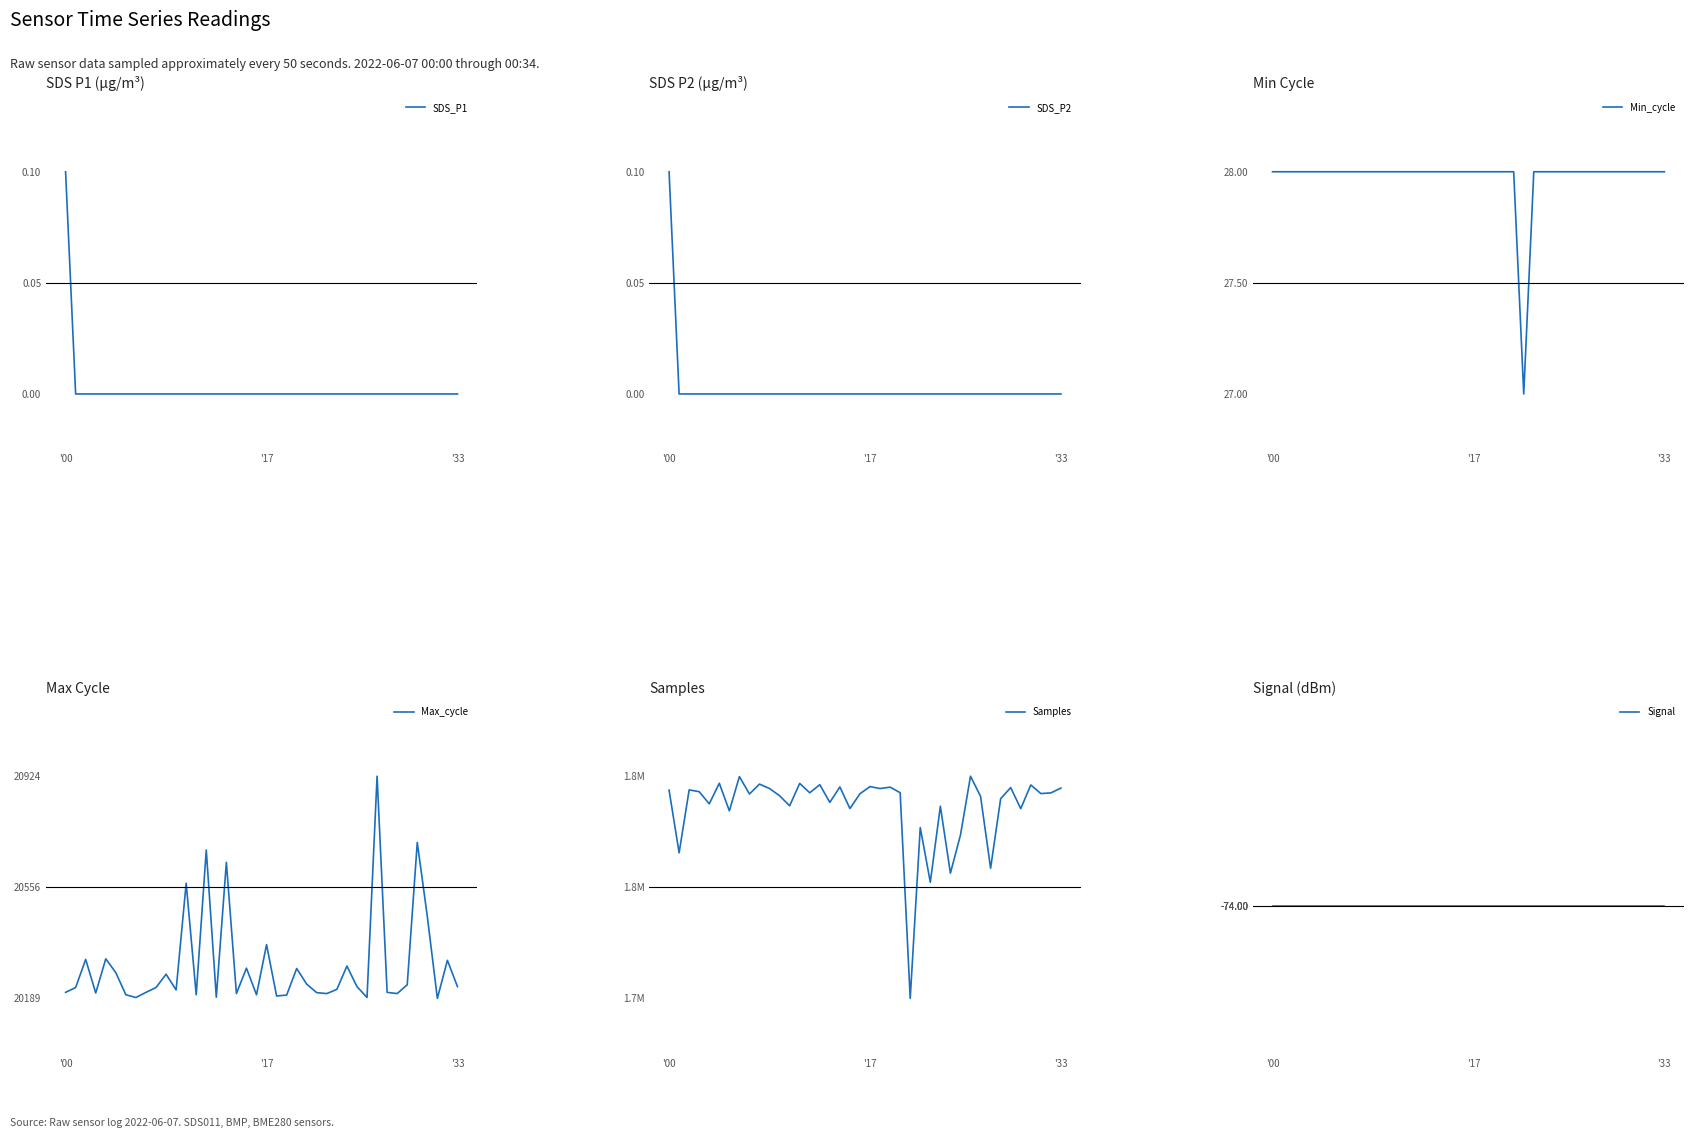

What is the difference between the maximum and minimum values in the Min_cycle series?

1